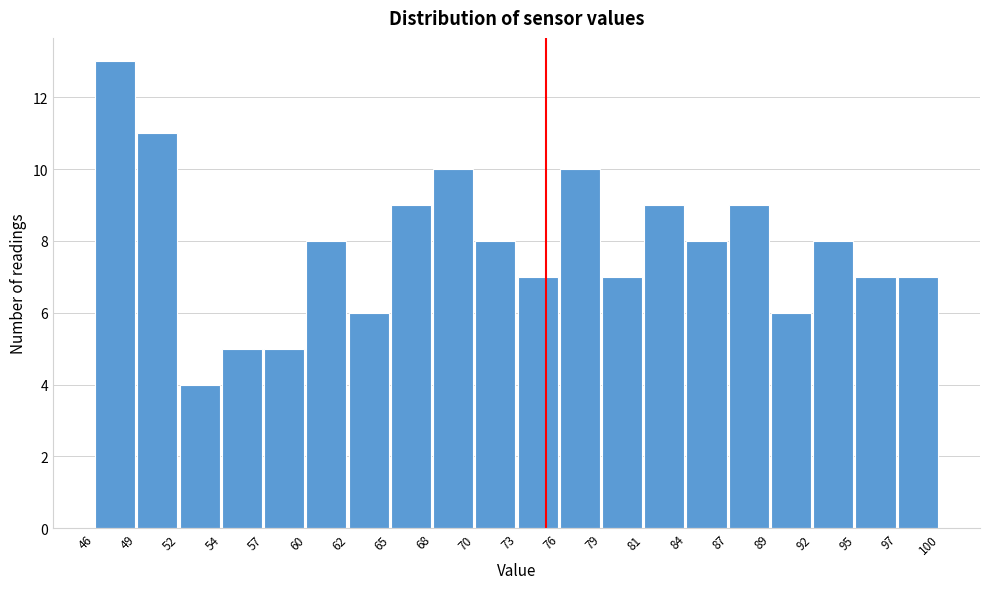

Reading left to right, transcribe this chart: for each bar, give the range it covers on the x-axis and its height. The values are not printed on the chart, so give them approximately, as read against the axis.

46 to 49: 13
49 to 52: 11
52 to 54: 4
54 to 57: 5
57 to 60: 5
60 to 62: 8
62 to 65: 6
65 to 68: 9
68 to 70: 10
70 to 73: 8
73 to 76: 7
76 to 79: 10
79 to 81: 7
81 to 84: 9
84 to 87: 8
87 to 89: 9
89 to 92: 6
92 to 95: 8
95 to 97: 7
97 to 100: 7